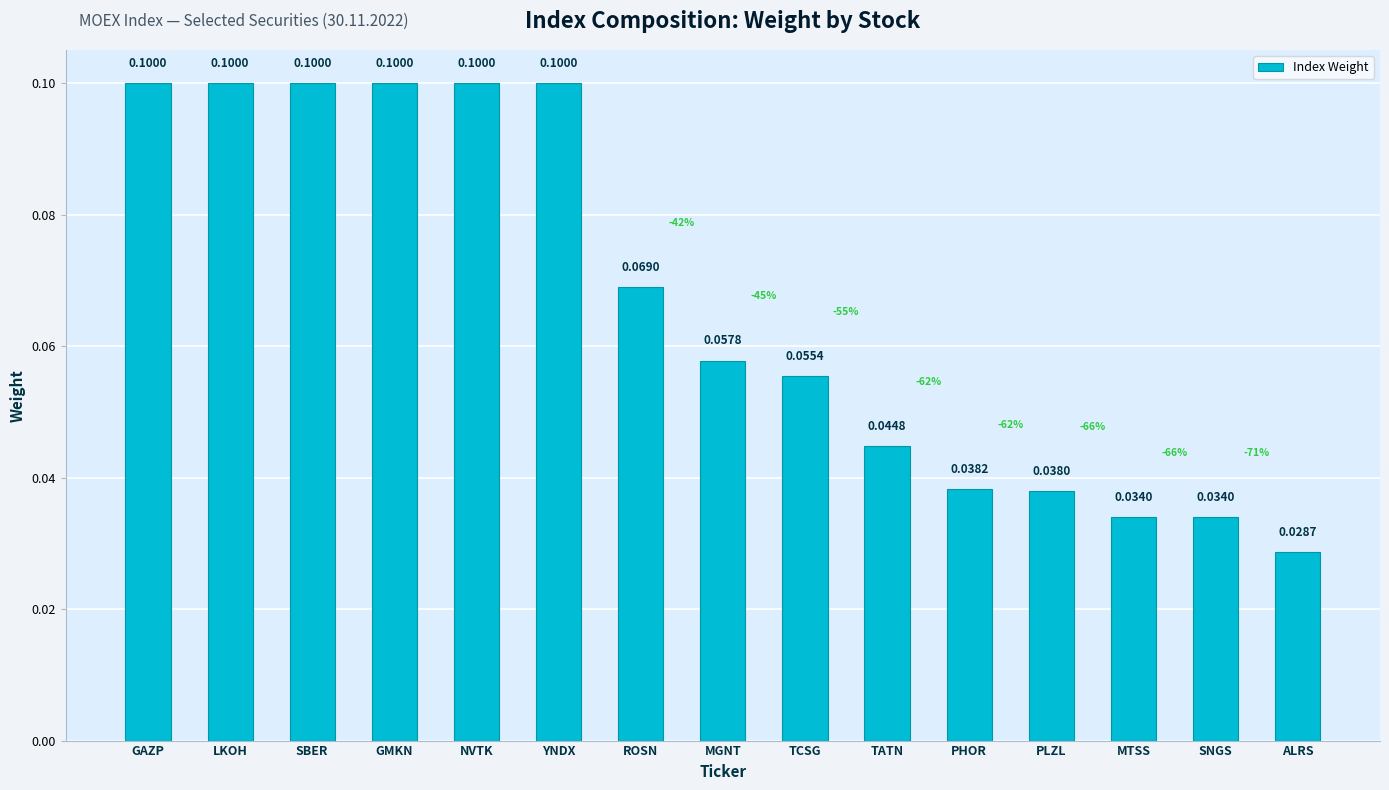

What value does the data have at MGNT?

0.1